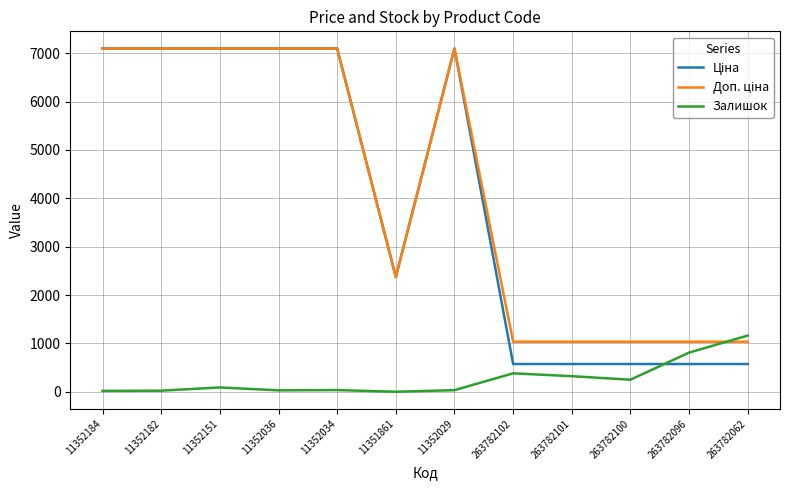

What is the greatest value displayed?

7098.8